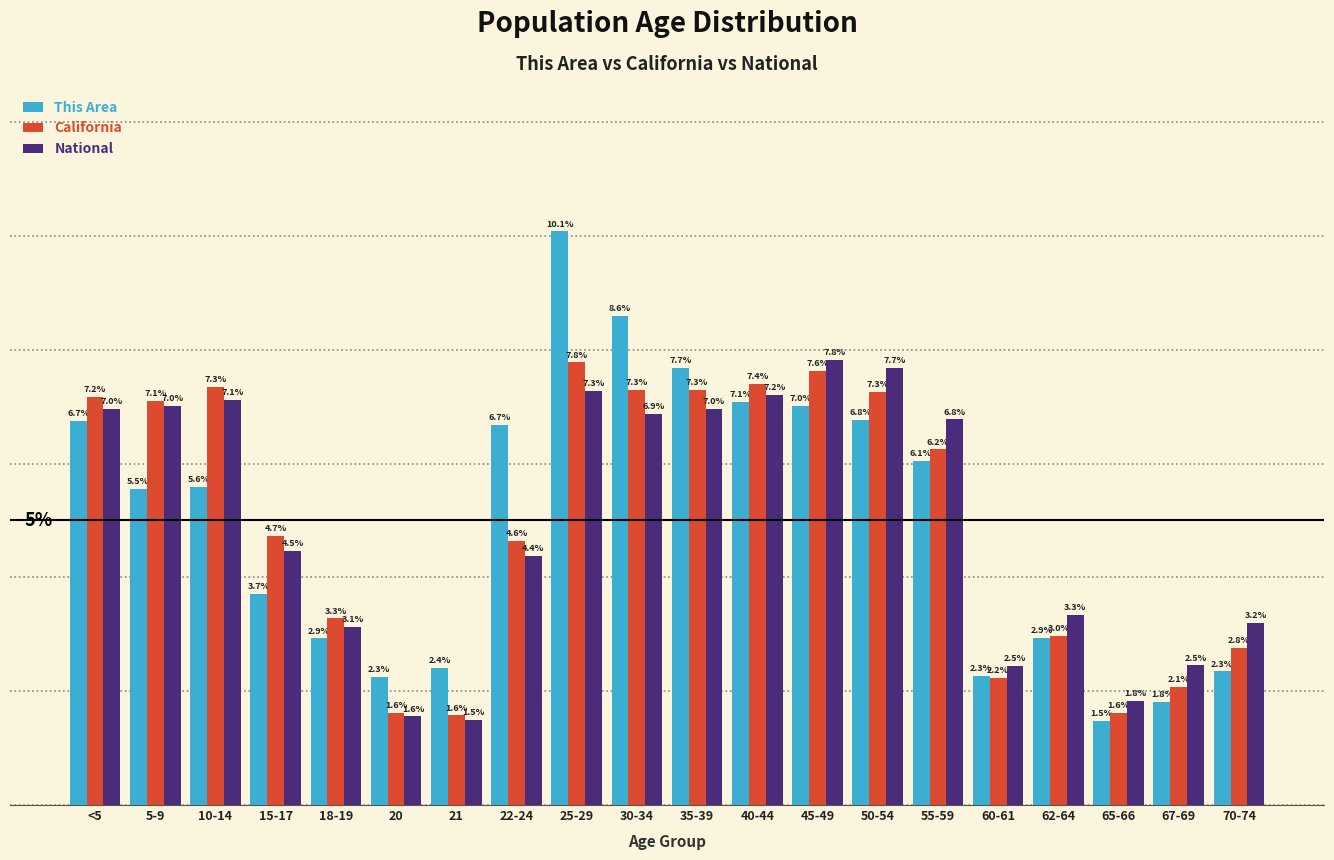

At which label does National first exceed 6?

<5